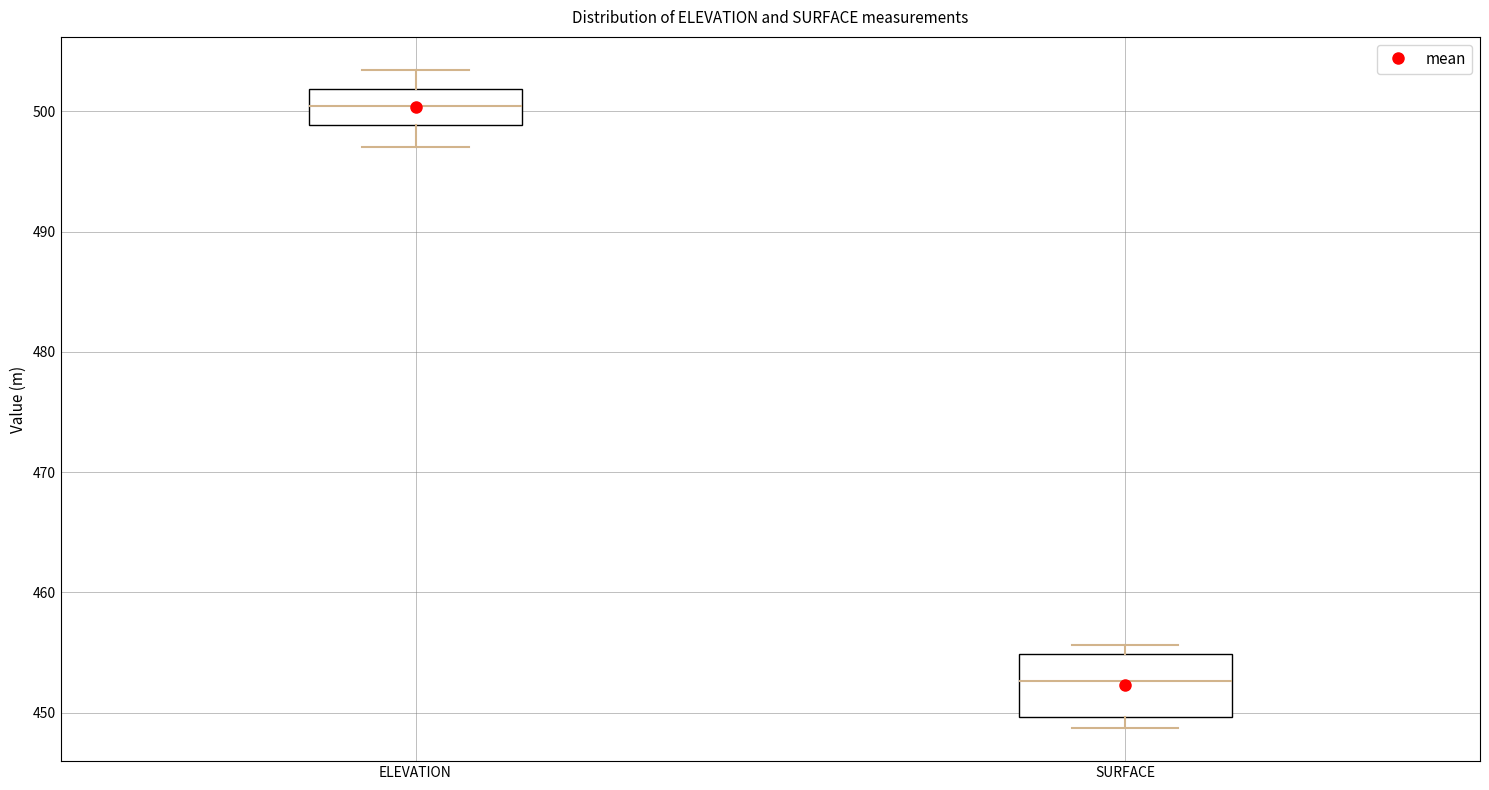

Comparing the boxes themselves (not the whiskers), which one is the tallest?

SURFACE